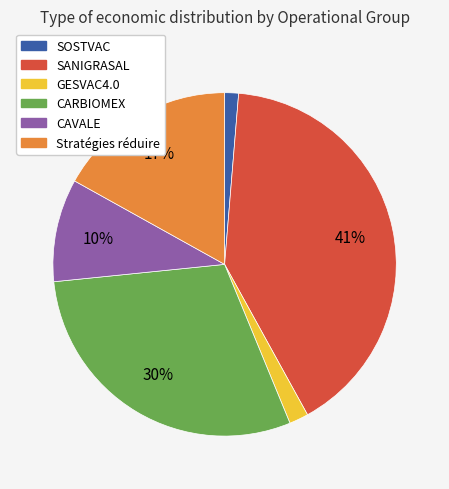

Count the number of slices in the pie.

6